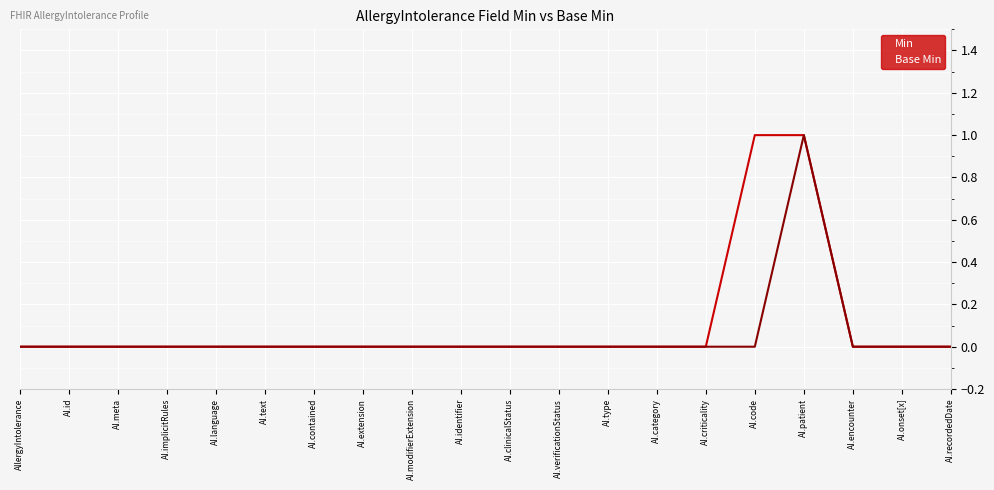

What position from the right is AI.criticality?

6